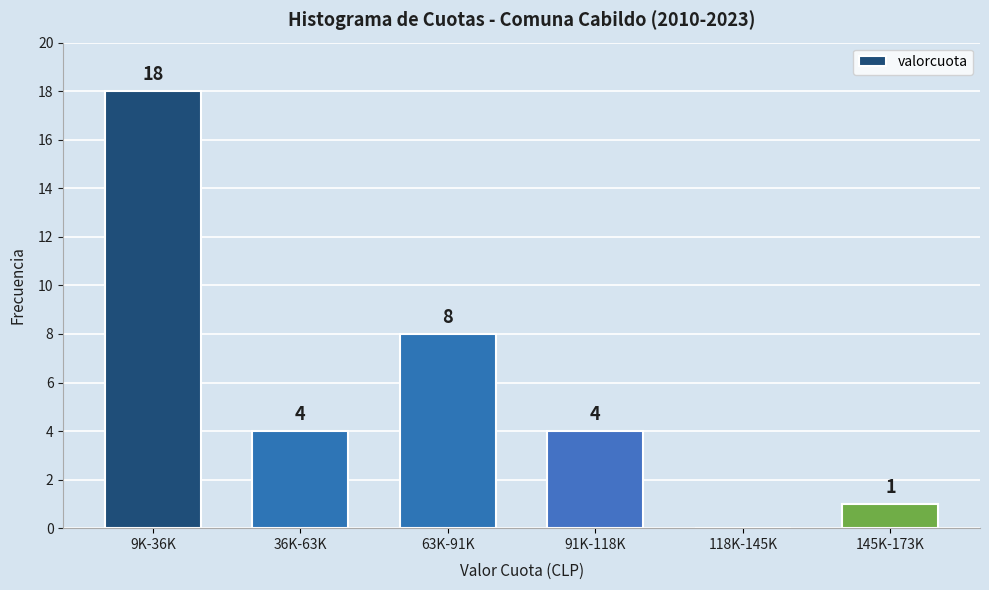

Reading left to right, list all the values displayed in this chart.

9K-36K=18	36K-63K=4	63K-91K=8	91K-118K=4	118K-145K=0	145K-173K=1